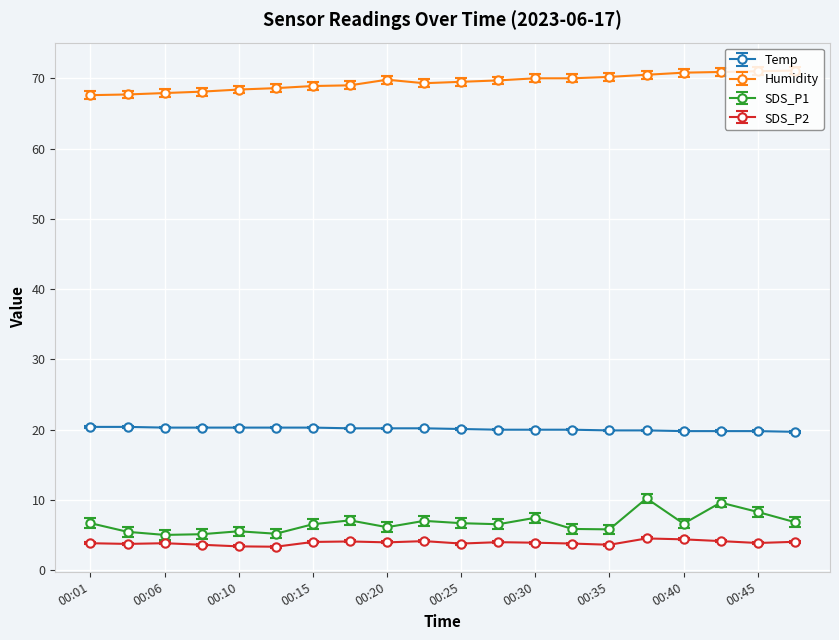

Which series has the largest total across all categories?

Humidity